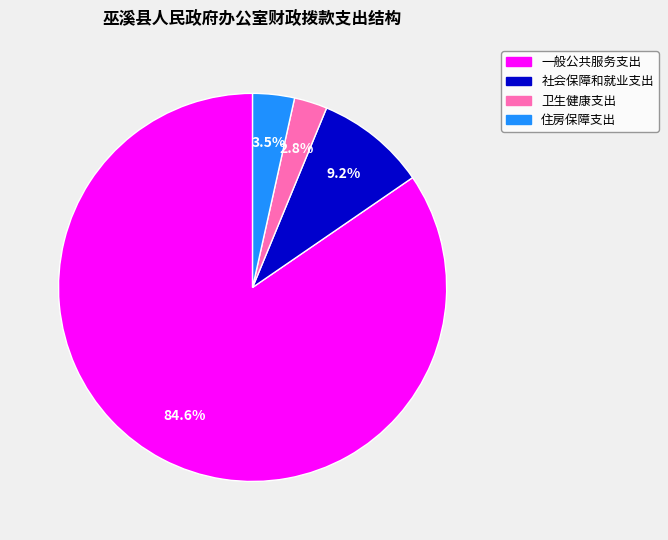

Count the number of slices in the pie.

4